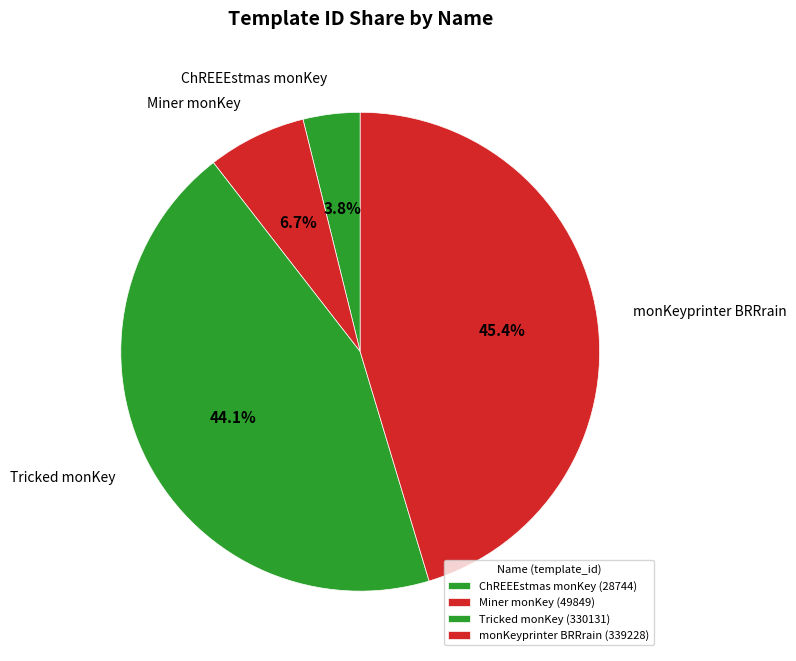

Is there a majority slice in this chart?

No